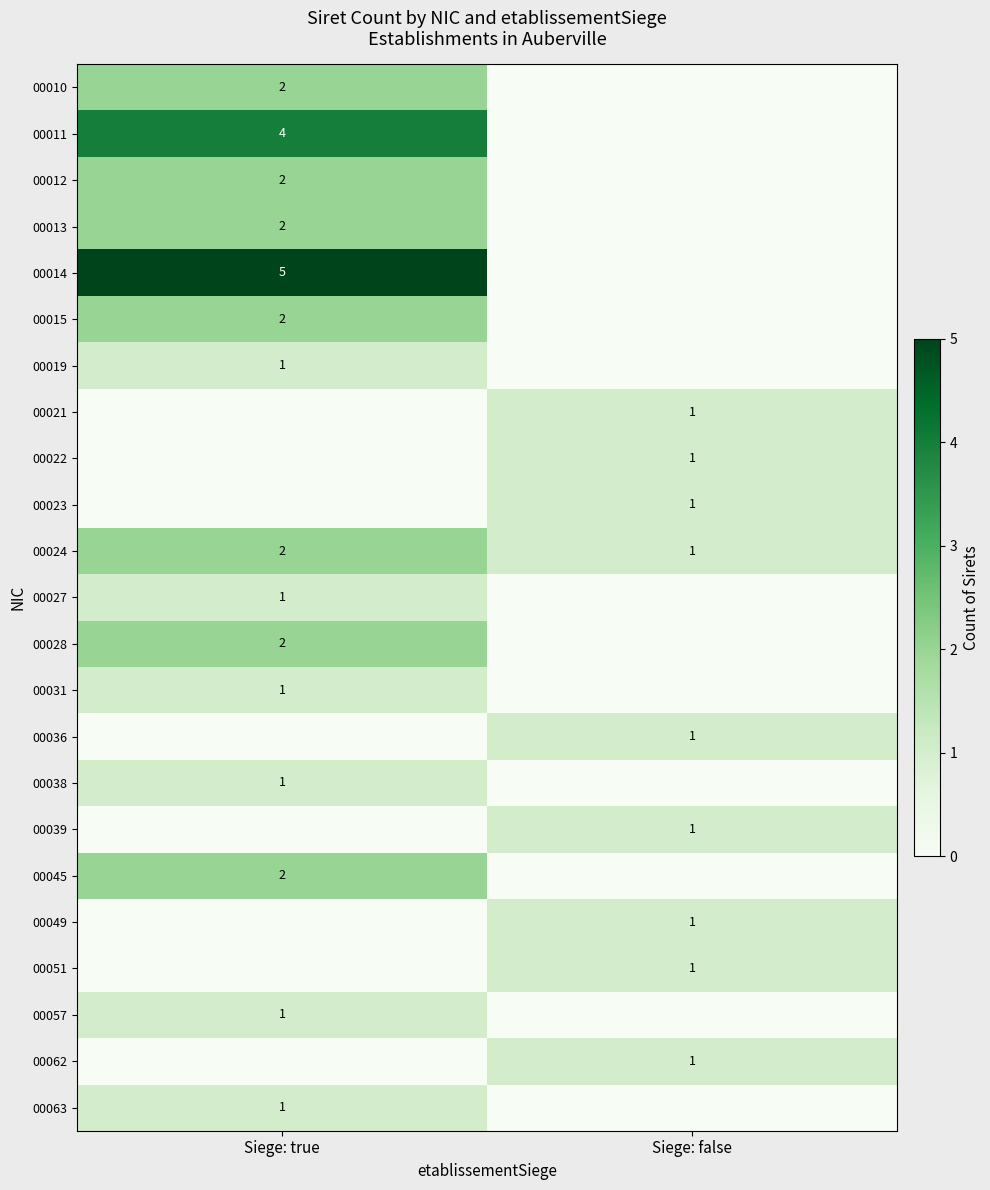

How many series are shown in this chart?

23